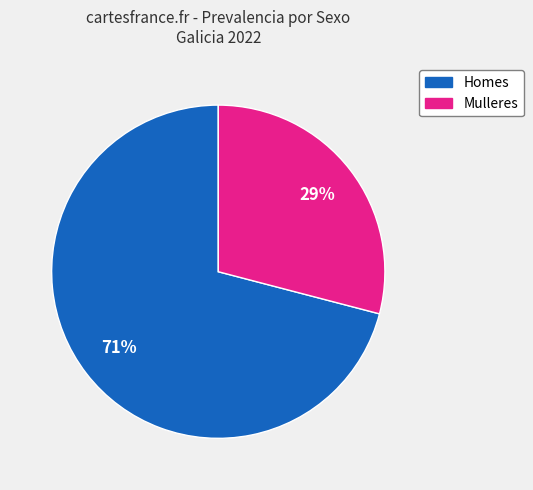

To the nearest percent, what is the difference between the largest and smallest slice percentages?

42%